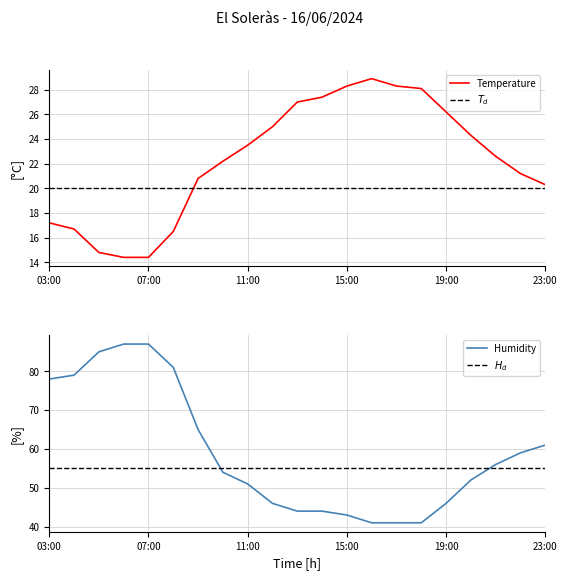

How many data points in Humidity are less than 54?

10